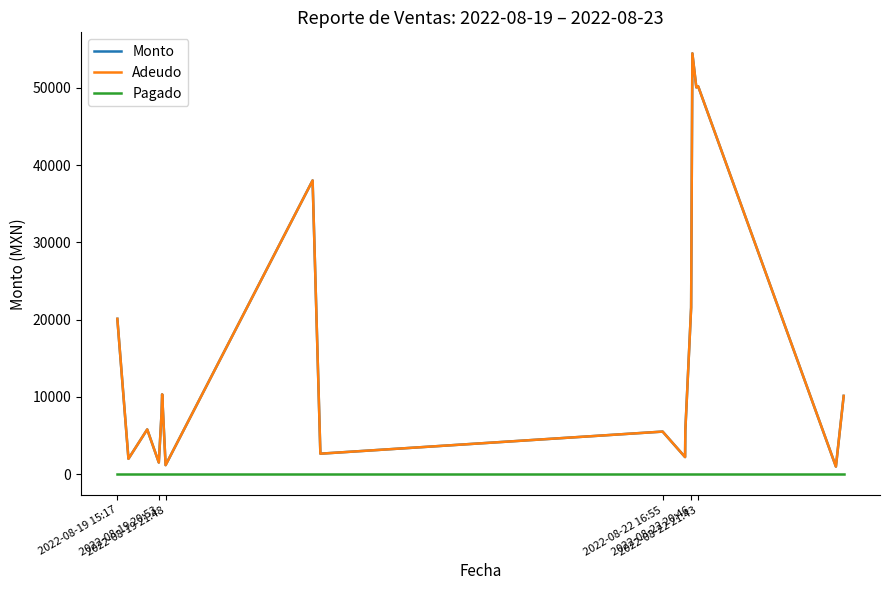

Reading right to left, list all the values displayed in this chart.

Monto: 10120	975	50180	50048	54448	21560	5650	2200	5500	2640	38000	1160	10320	7800	1500	5780	1980	20092
Adeudo: 10120	975	50180	50048	54448	21560	5650	2200	5500	2640	38000	1160	10320	7800	1500	5780	1980	20092
Pagado: 0	0	0	0	0	0	0	0	0	0	0	0	0	0	0	0	0	0